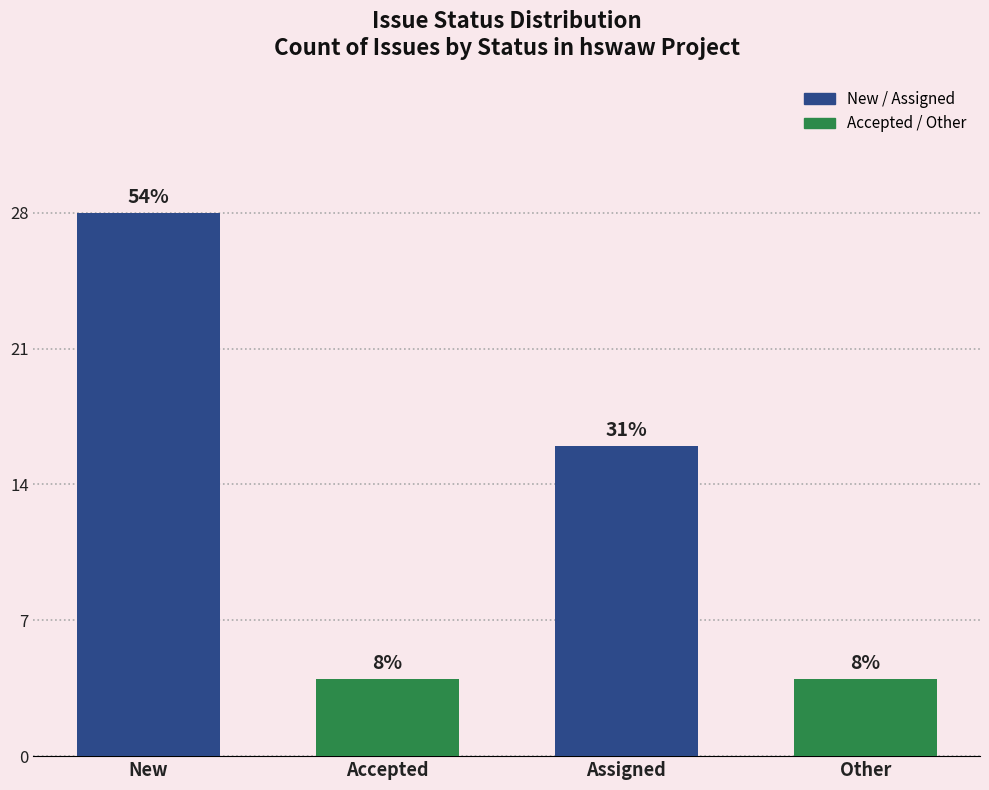

What is the label of the 1st bar from the right?

Other